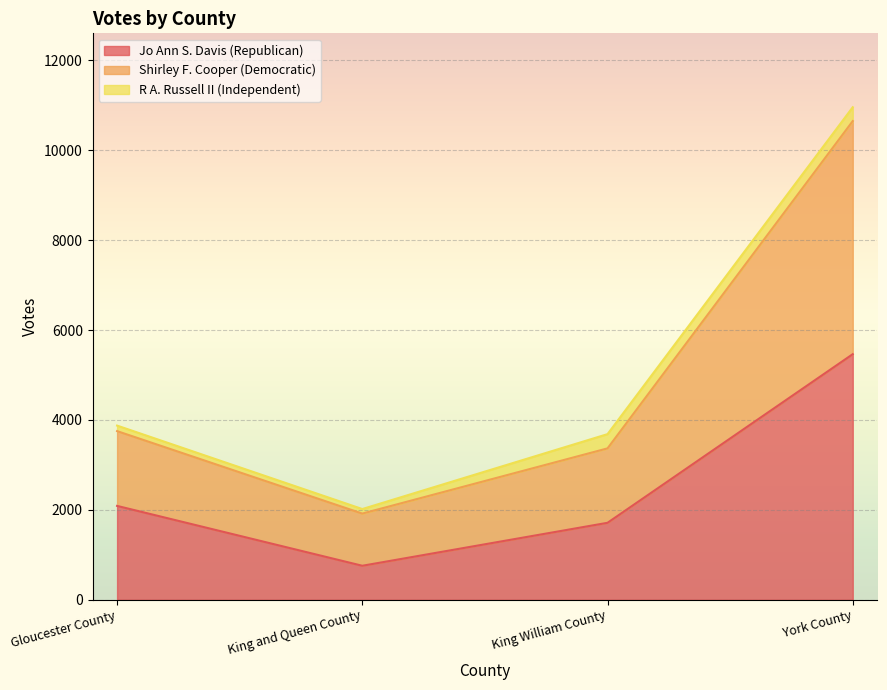

True or false: Jo Ann S. Davis (Republican) has a value of 2088 at Gloucester County.

True